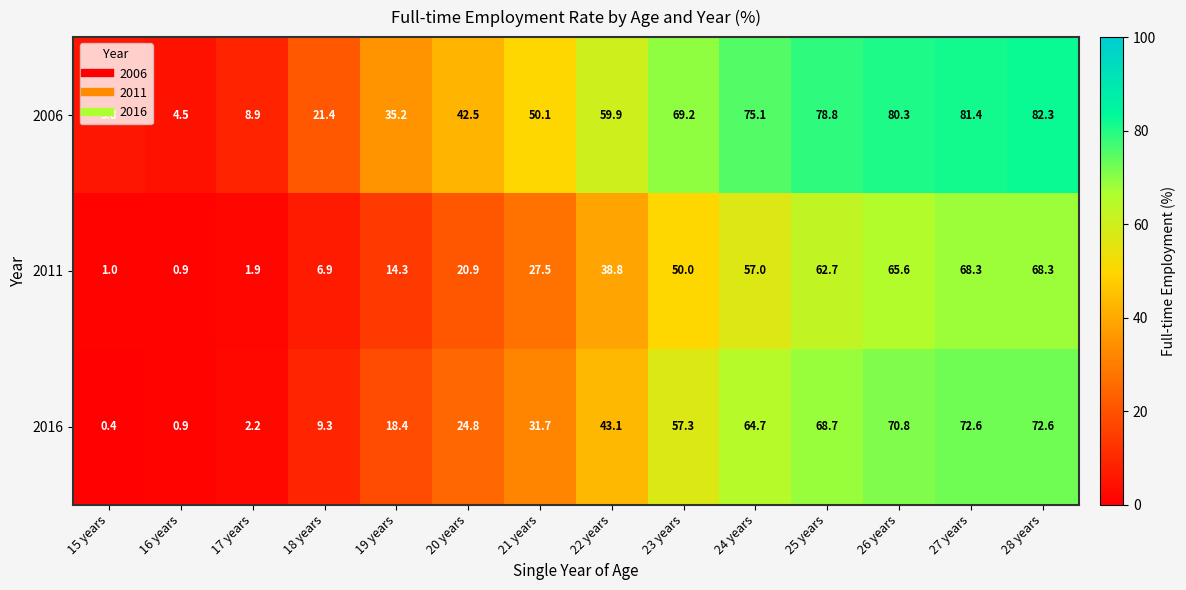

Rank the series by their maximum value, from highest to lowest.

2006, 2016, 2011